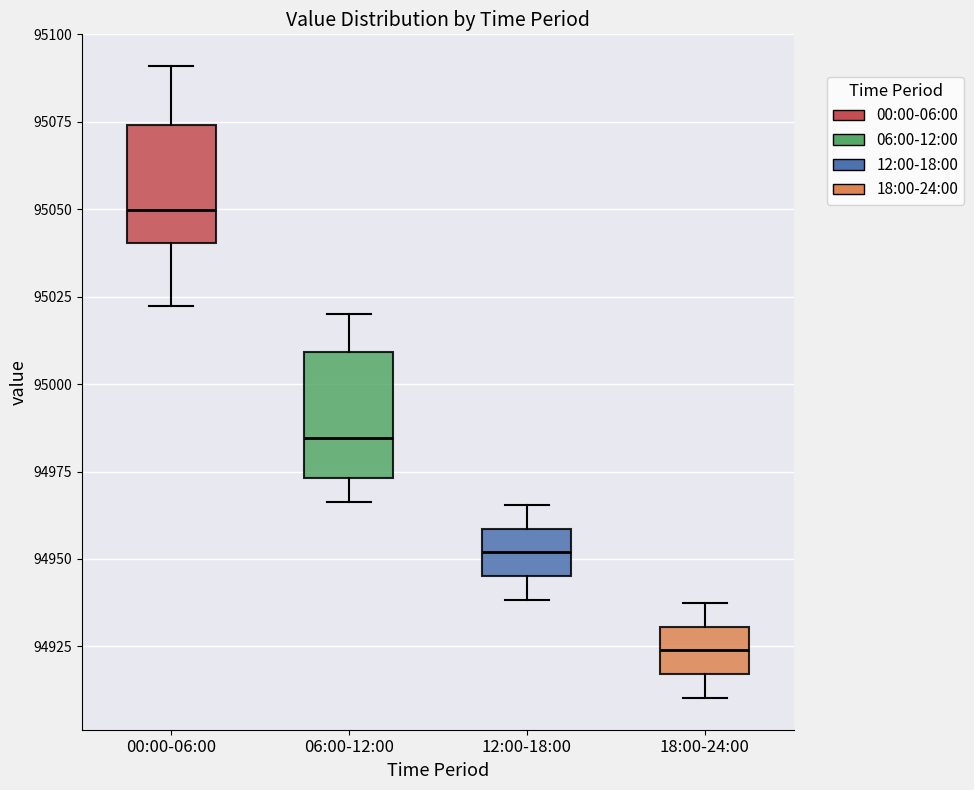

Where does the median line of the box for 06:00-12:00 sit on the y-axis? The values are not printed on the chart, so give them approximately, as read against the axis.

94985